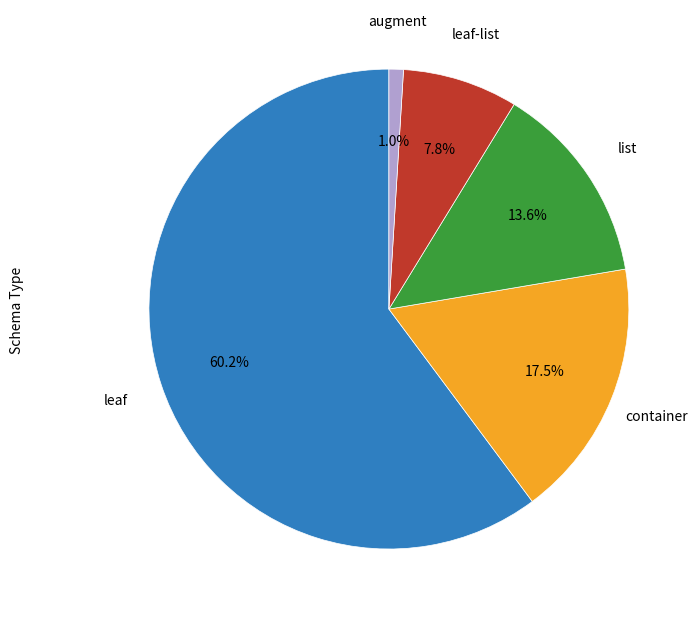

Is there a majority slice in this chart?

Yes